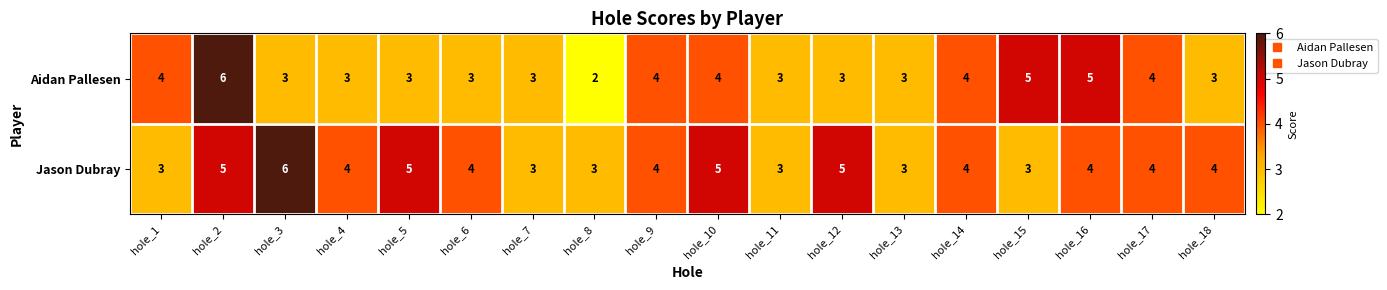

The value of Aidan Pallesen at hole_4 is 3. True or false?

True